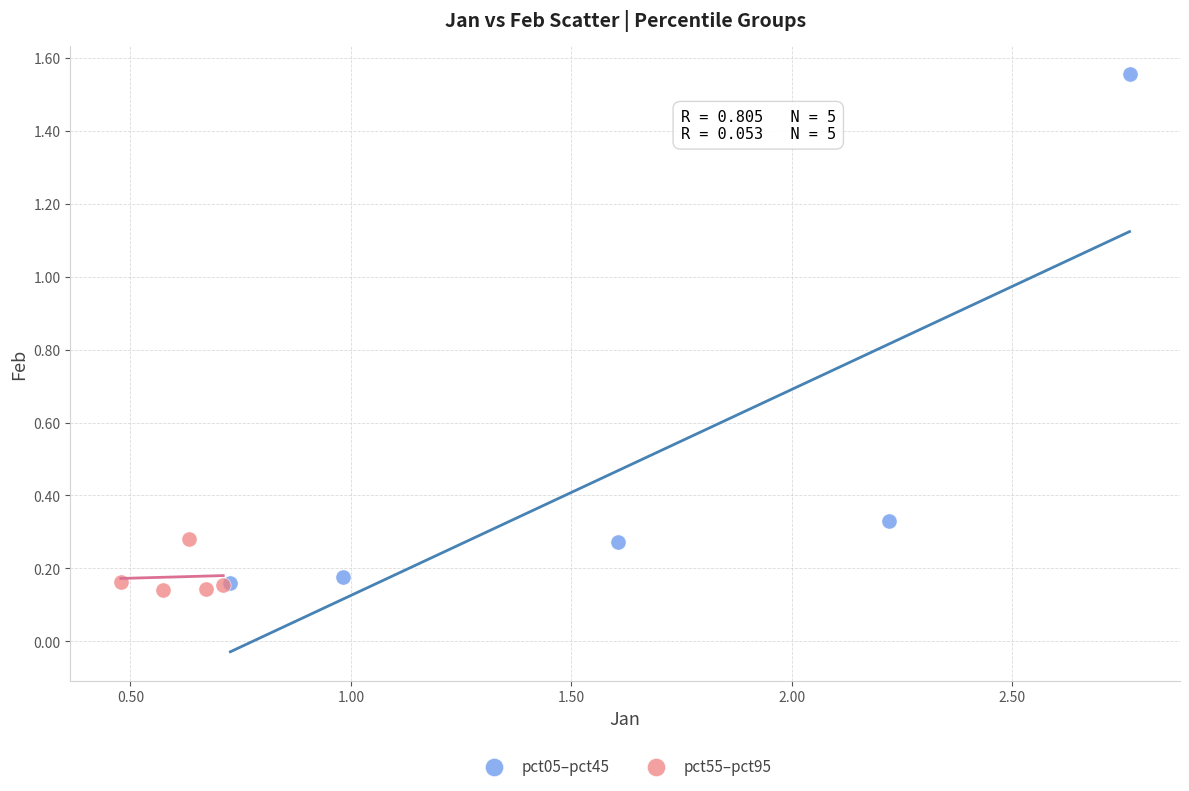

Which series has the largest Y range (max minus min)?

pct05–pct45